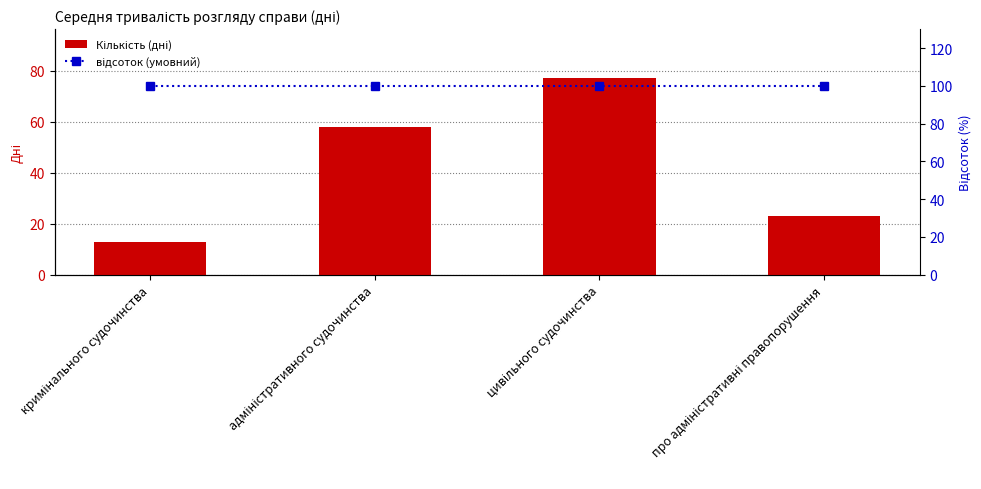

True or false: відсоток (умовний) has a value of 100 at цивільного судочинства.

True